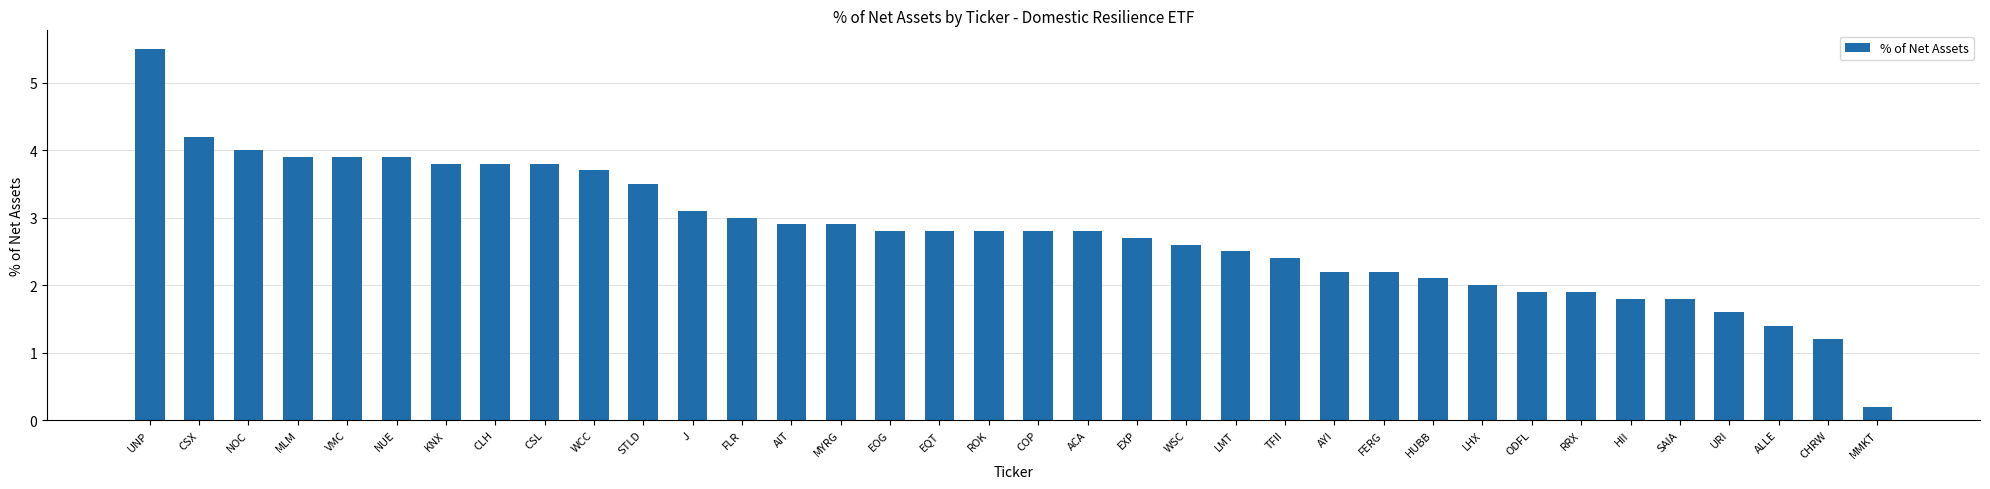

At which category does the chart reach its peak across all series?

UNP